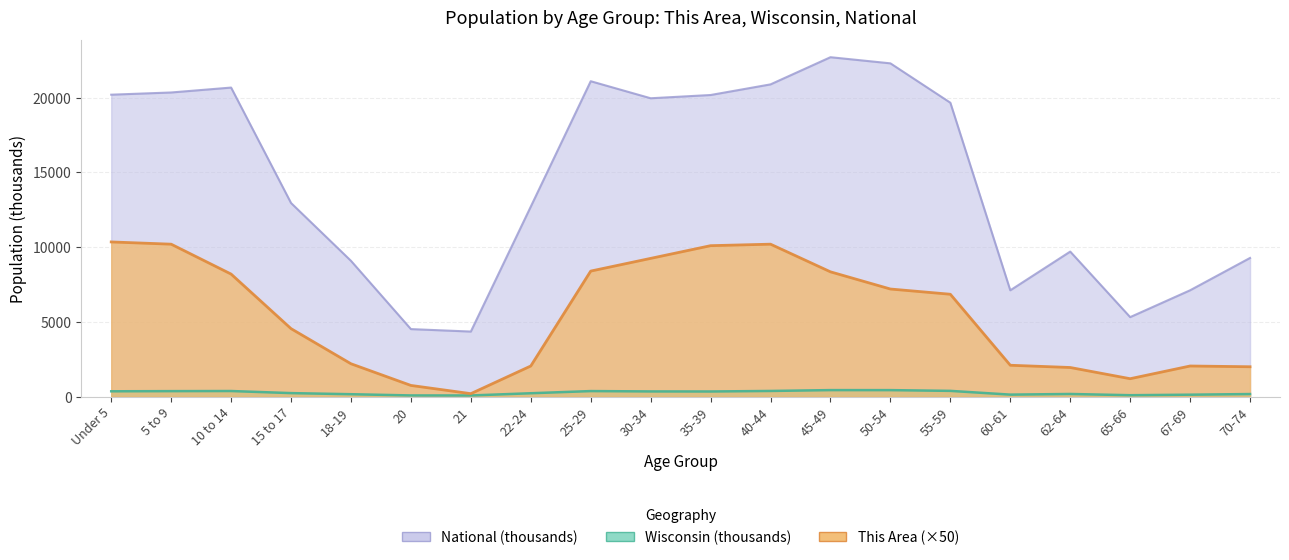

What is the total value across all series at 70-74?

11451.6